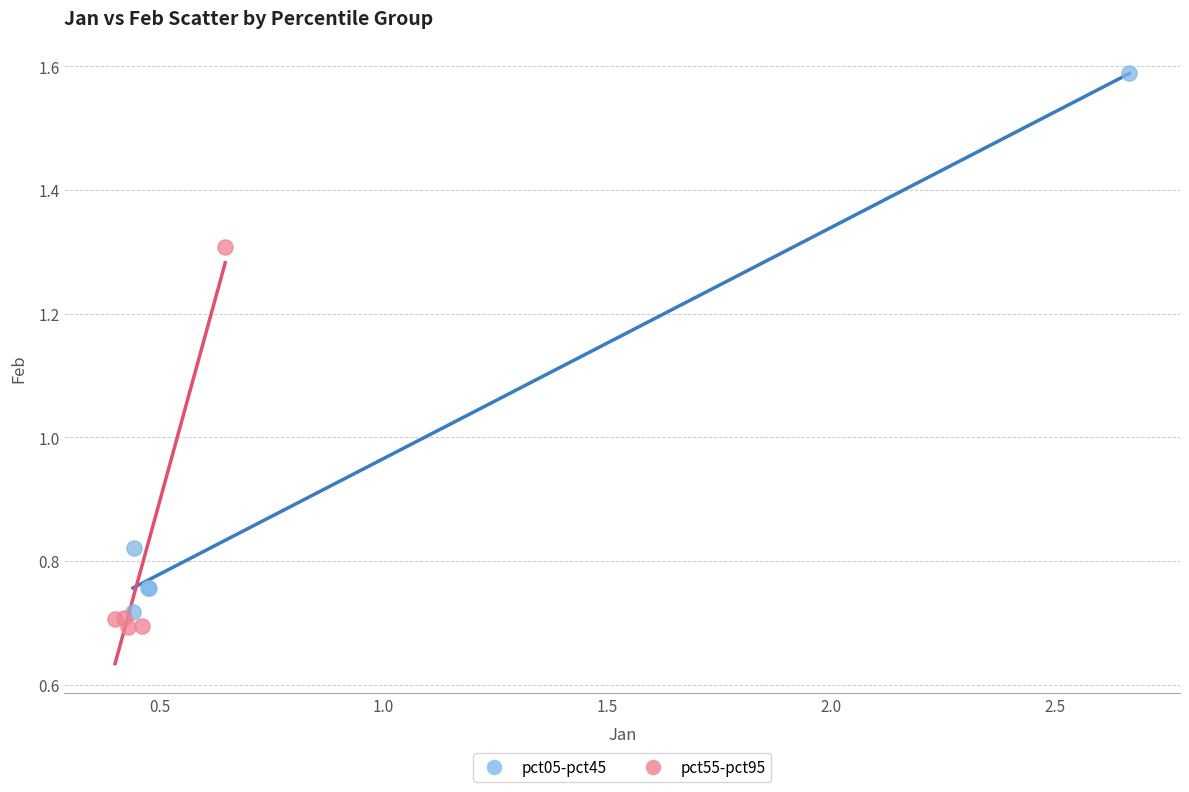

Which series has the largest Y range (max minus min)?

pct05-pct45